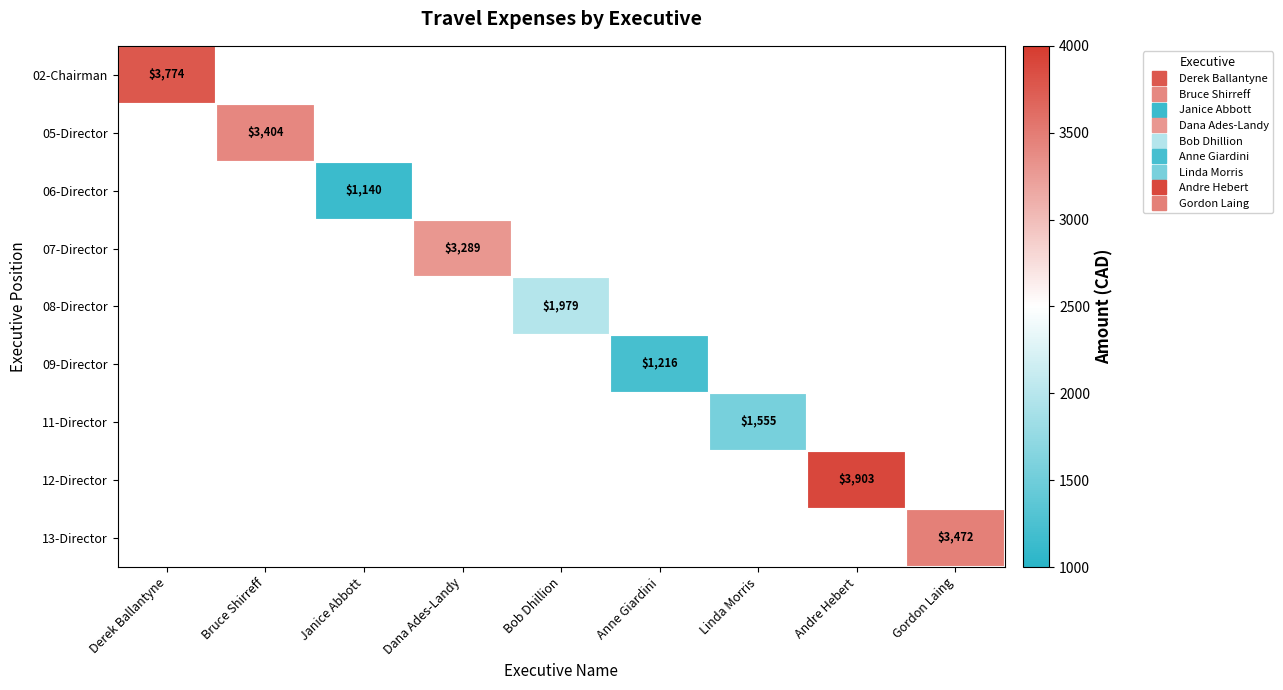

Between Bruce Shirreff and Linda Morris, which is larger?

Bruce Shirreff